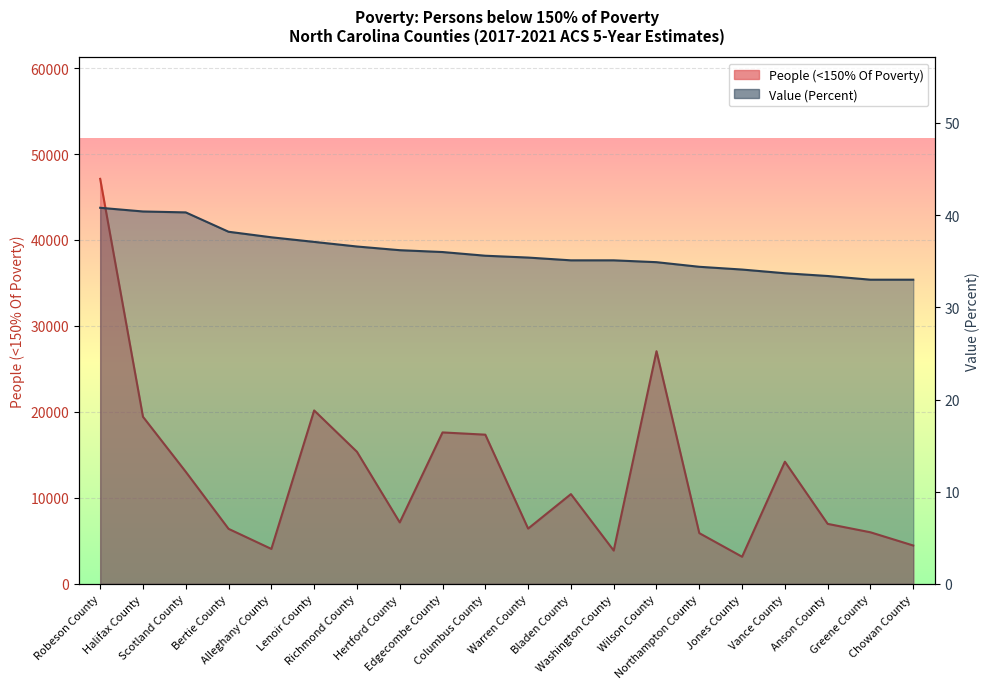

At how many categories does at least one series exceed 42778?

1